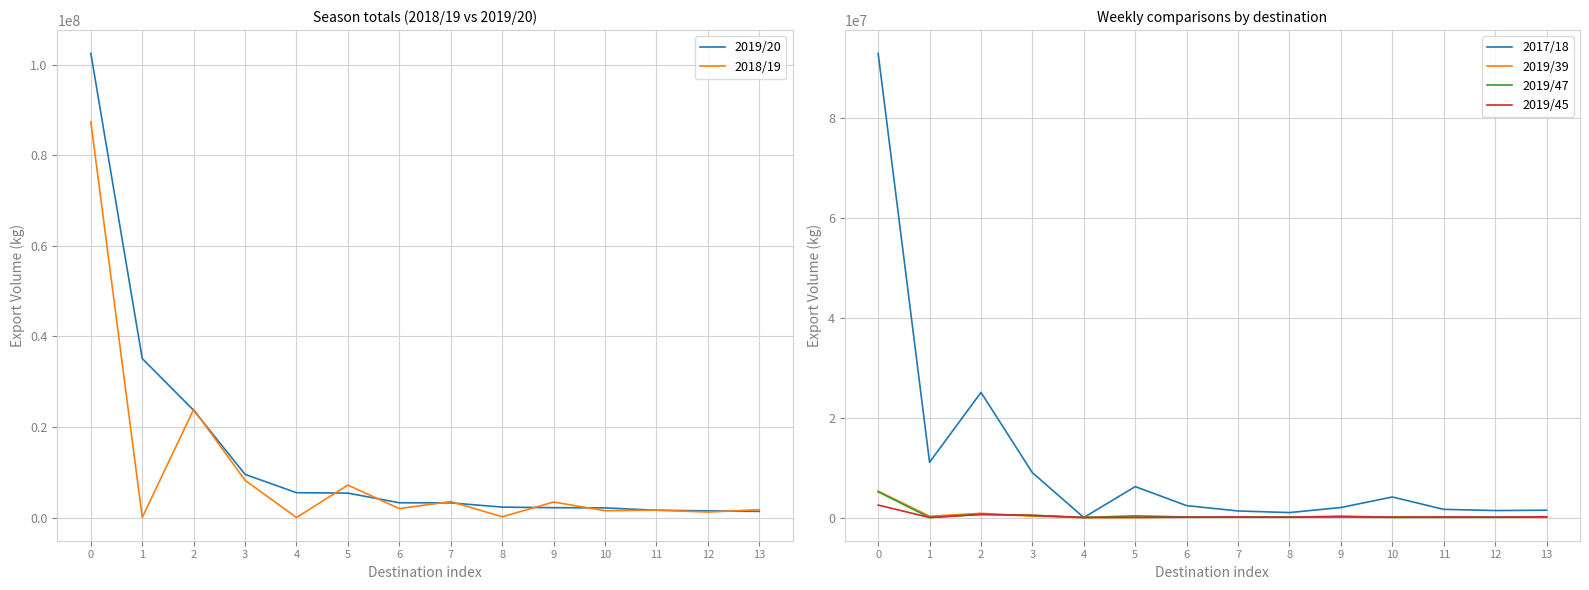

What is the sum of the 2017/18 values at 13 and 4?

1461290